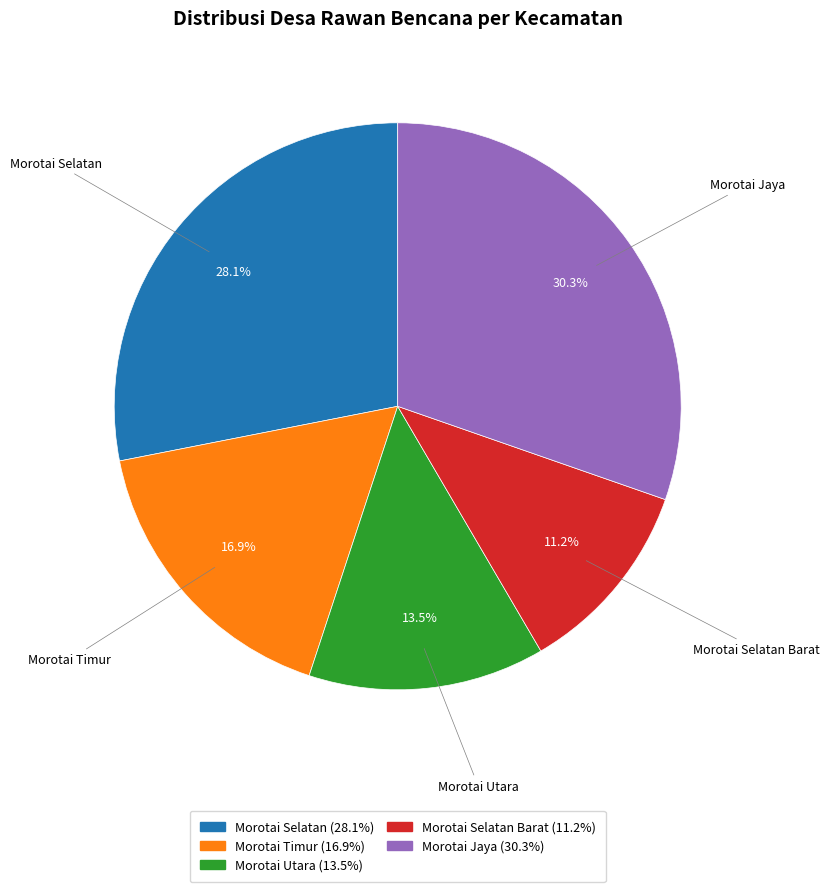

Is there a majority slice in this chart?

No